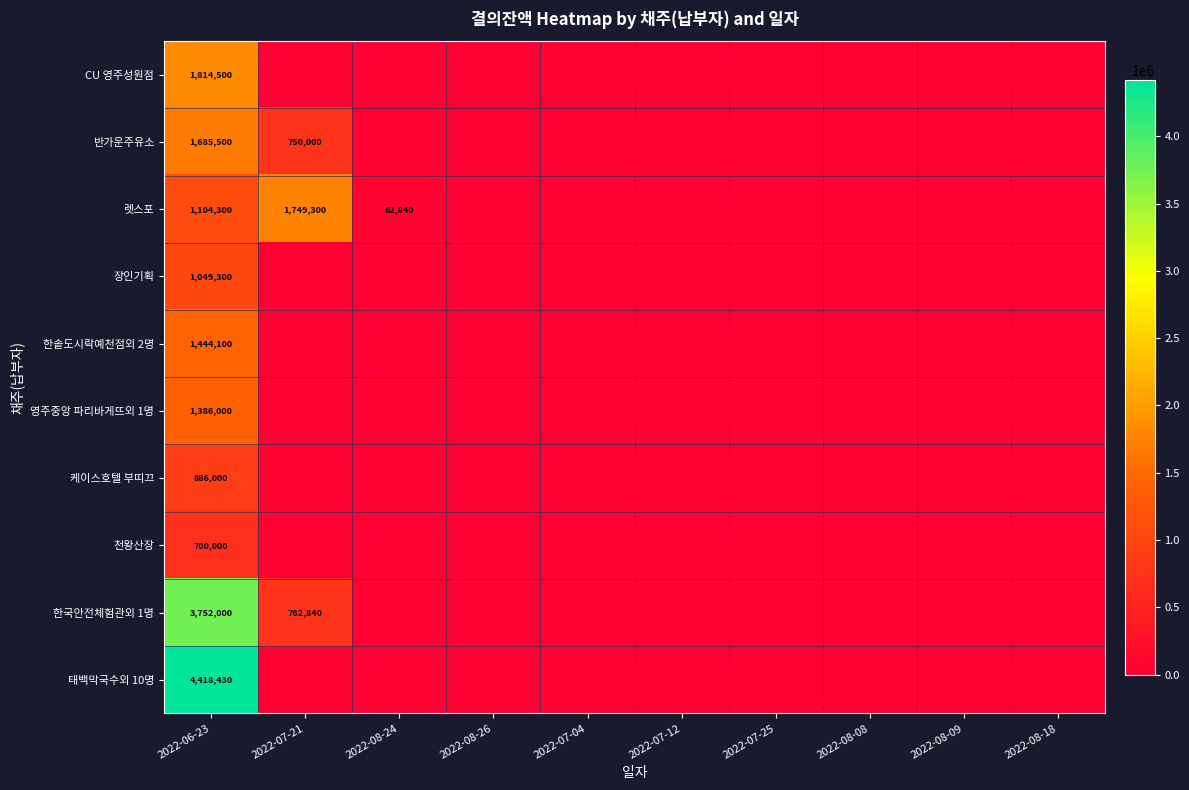

The 렛스포 series shows 1104300 at 2022-06-23. True or false?

True